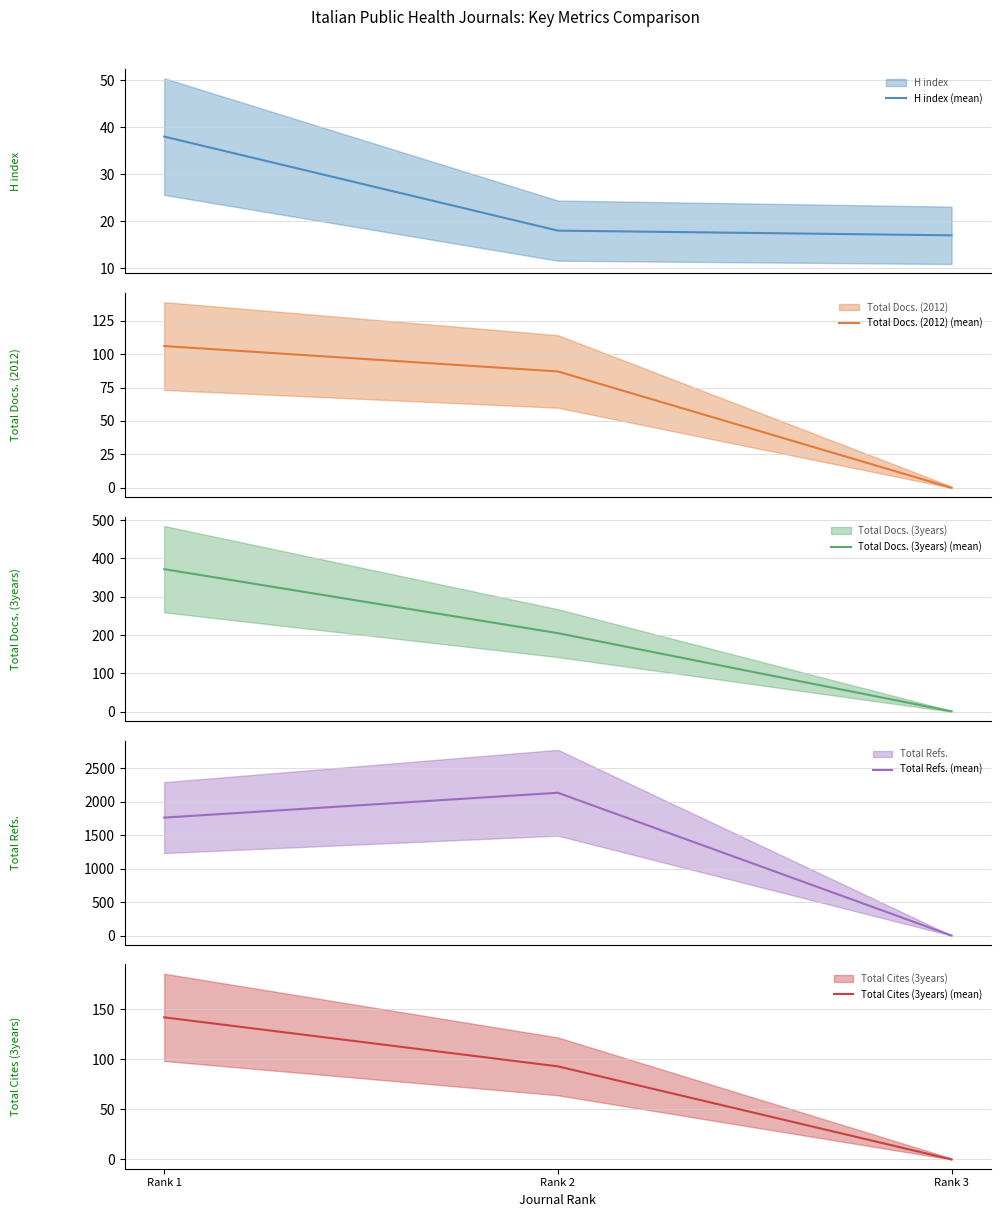

What is the average value of the H index (mean) series?

24